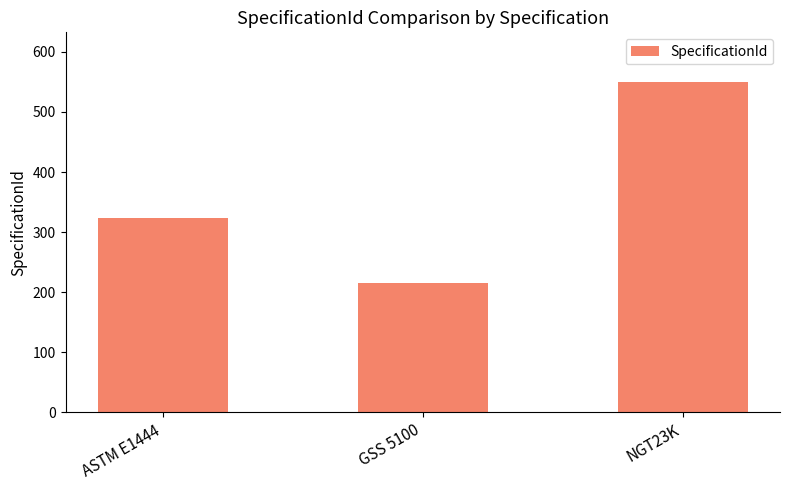

What is the greatest value displayed?

550